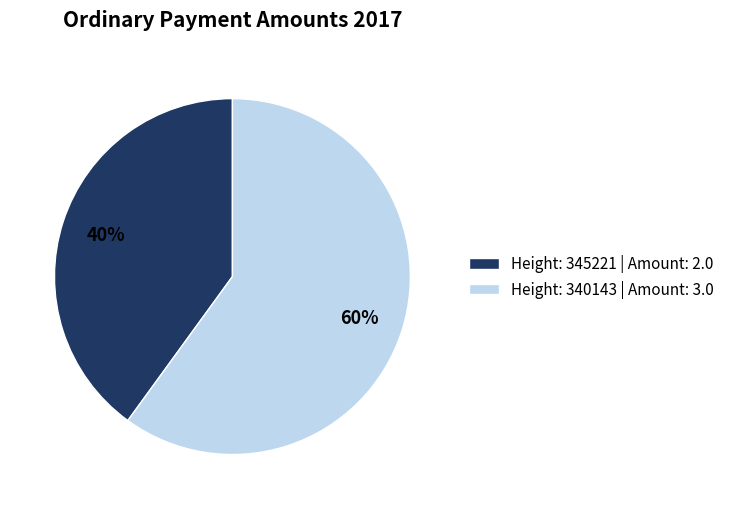

Rank the categories by value from highest to lowest.

Height: 340143, Height: 345221